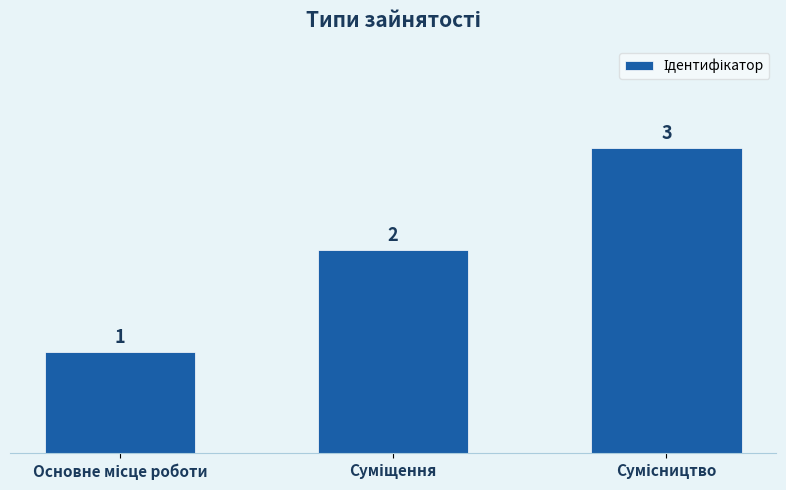

How many values are between 1 and 3?

3